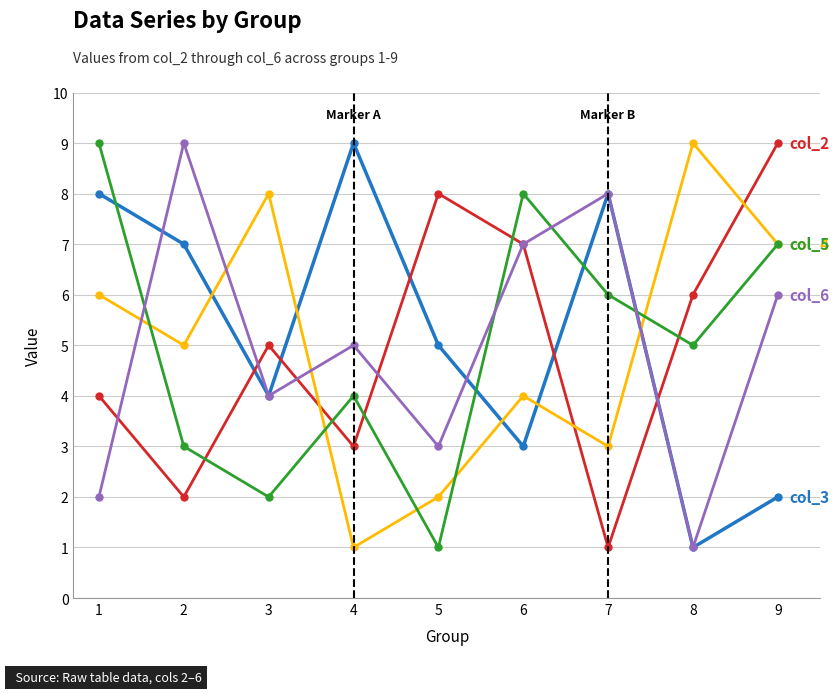

What is the spread (max minus min) of values at 5?

7